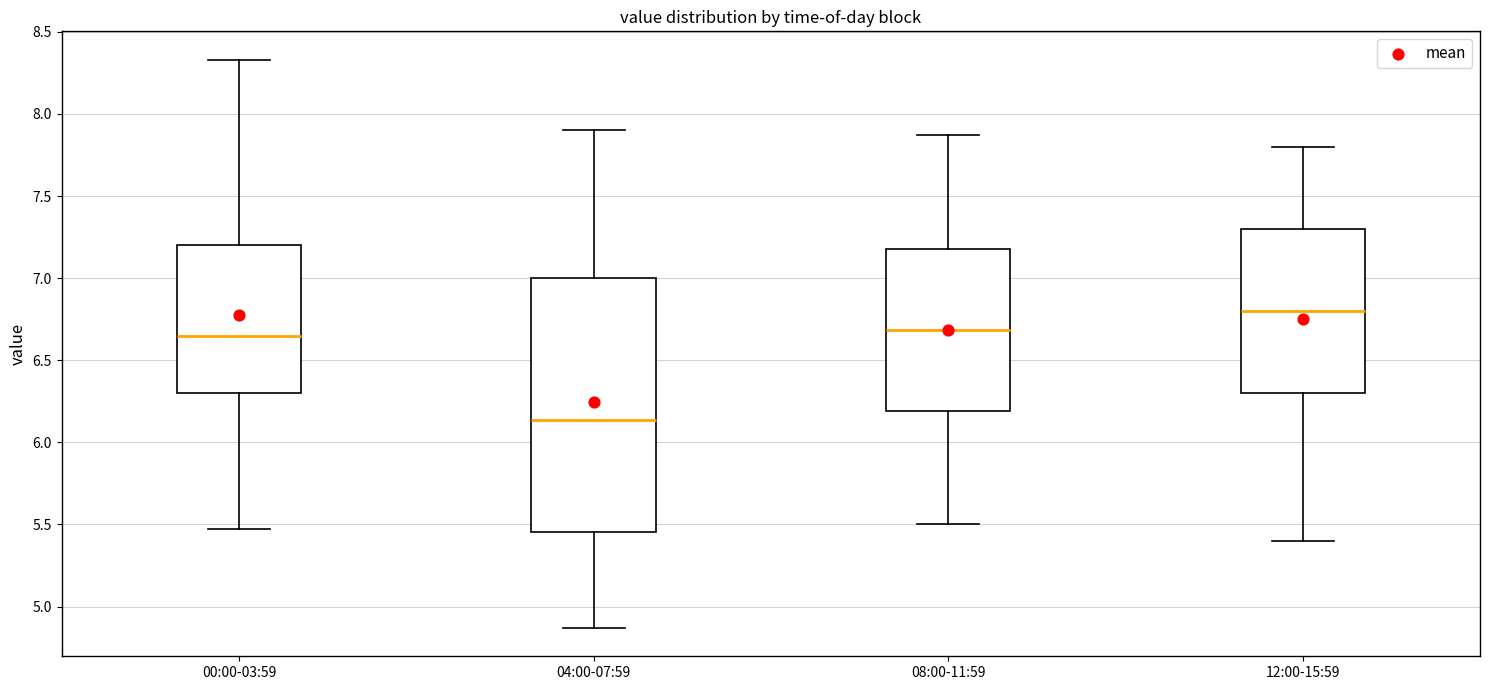

Which box has the highest median line?

12:00-15:59